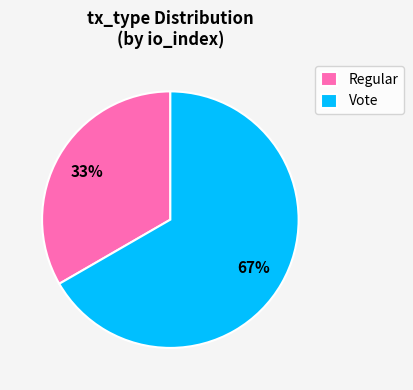

Count the number of slices in the pie.

2